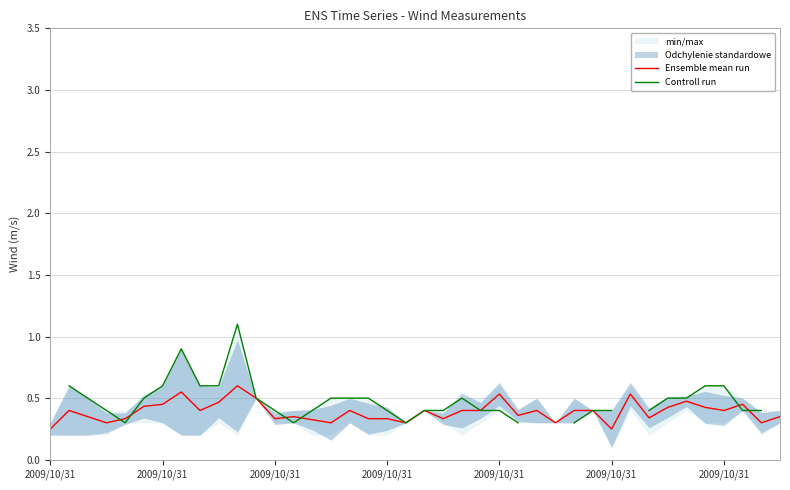

At 2009/10/31, list the series in order from largest to smallest.

Ensemble mean run, Controll run